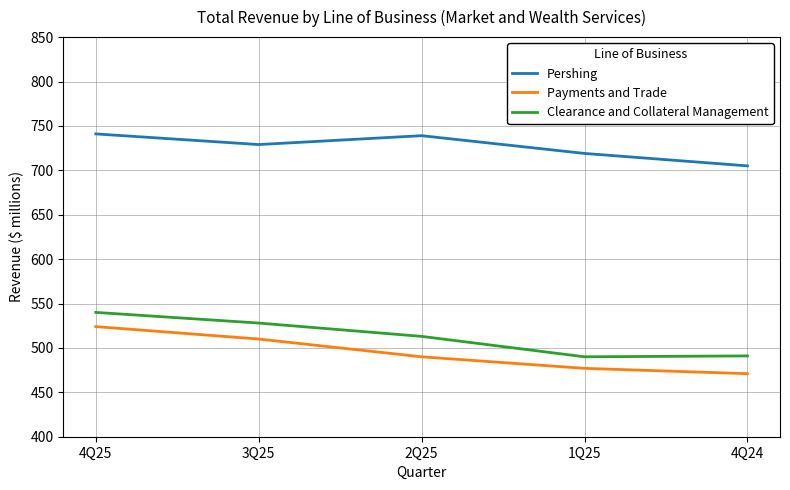

True or false: Pershing and Clearance and Collateral Management intersect in this chart.

False